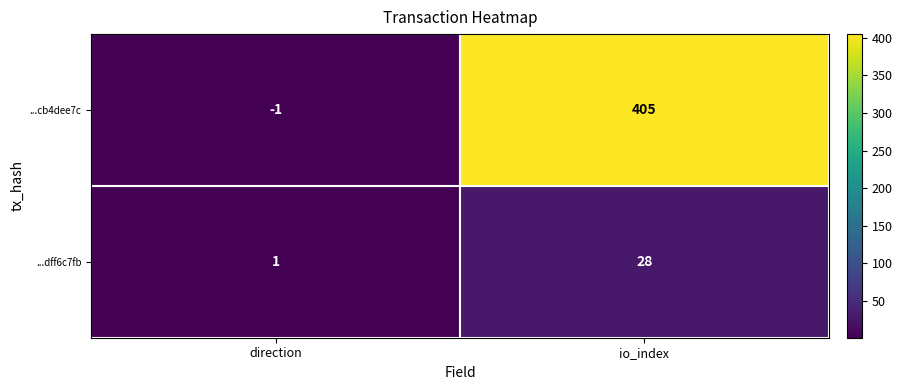

Where is ...cb4dee7c nearest to the value 202?

direction